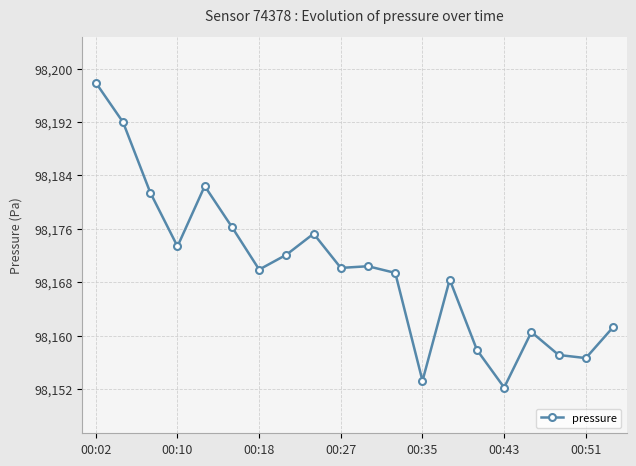

What is the value of the 12th point from the left?

98169.4